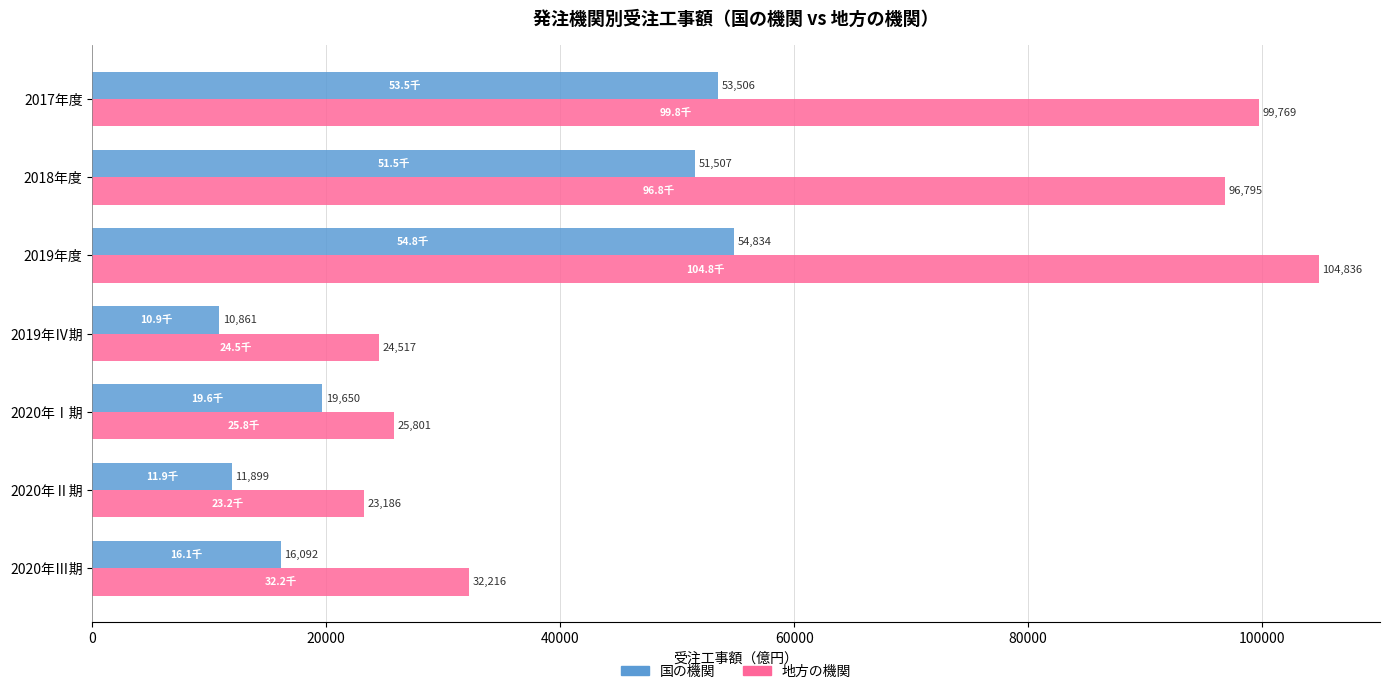

Rank the categories by 地方の機関 value from lowest to highest.

2020年Ⅱ期, 2019年Ⅳ期, 2020年Ⅰ期, 2020年Ⅲ期, 2018年度, 2017年度, 2019年度